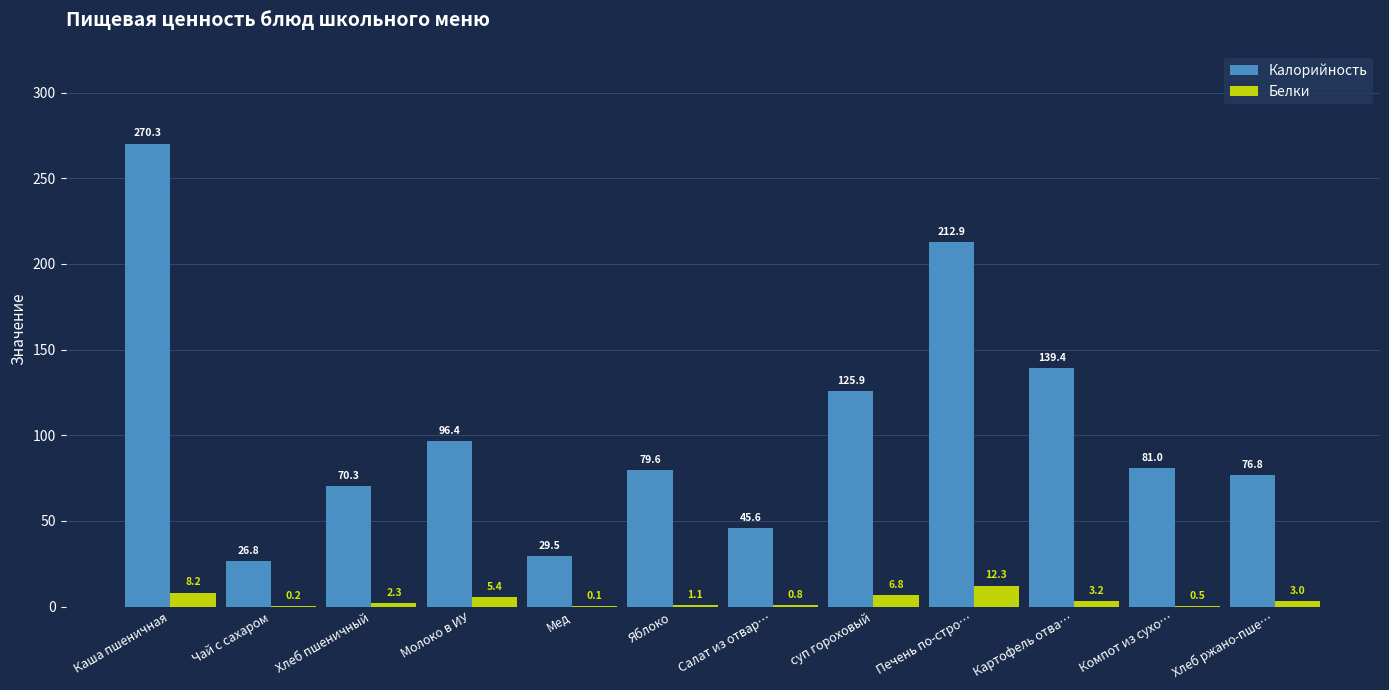

What is the maximum value for Калорийность?

270.3